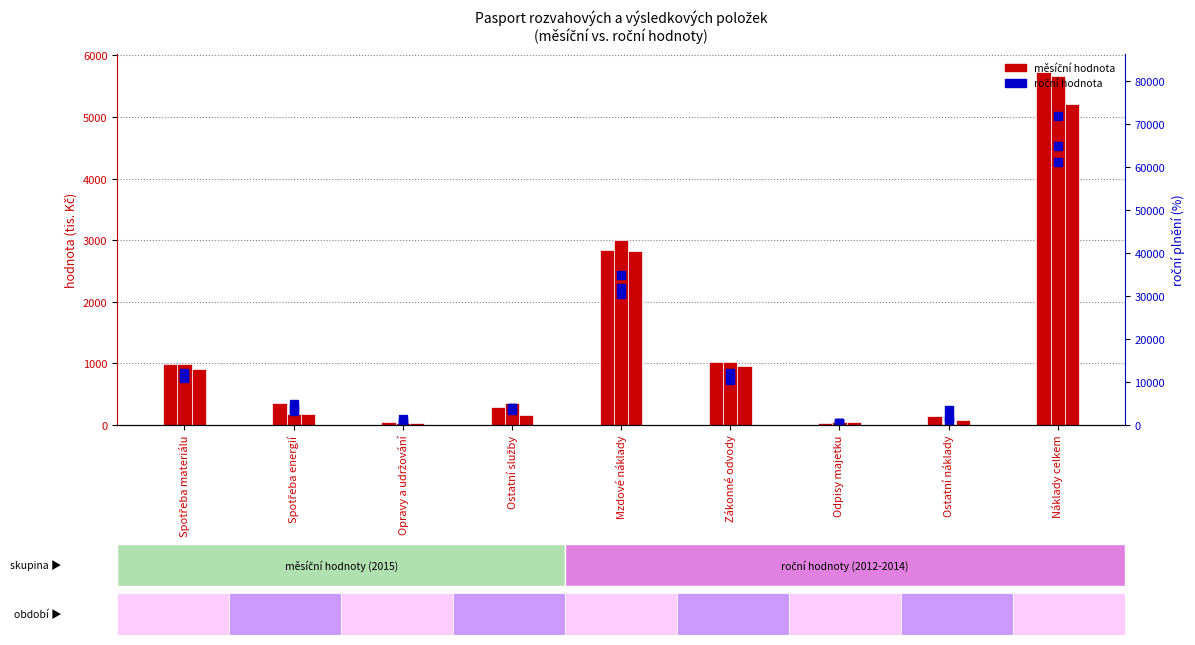

Reading left to right, extract all data points from this chart.

červen: Spotřeba materiálu=993	Spotřeba energií=352	Opravy a udržování=42	Ostatní služby=298	Mzdové náklady=2837	Zákonné odvody=1023	Odpisy majetku=38	Ostatní náklady=154	Náklady celkem=5737
červenec: Spotřeba materiálu=994	Spotřeba energií=180	Opravy a udržování=40	Ostatní služby=359	Mzdové náklady=2996	Zákonné odvody=1031	Odpisy majetku=42	Ostatní náklady=20	Náklady celkem=5662
srpen: Spotřeba materiálu=917	Spotřeba energií=180	Opravy a udržování=32	Ostatní služby=168	Mzdové náklady=2826	Zákonné odvody=966	Odpisy majetku=42	Ostatní náklady=75	Náklady celkem=5206
R.2012: Spotřeba materiálu=11081	Spotřeba energií=3230	Opravy a udržování=298	Ostatní služby=4031	Mzdové náklady=30500	Zákonné odvody=10420	Odpisy majetku=475	Ostatní náklady=1061	Náklady celkem=61096
R.2013: Spotřeba materiálu=11002	Spotřeba energií=4770	Opravy a udržování=733	Ostatní služby=3542	Mzdové náklady=31926	Zákonné odvody=11205	Odpisy majetku=448	Ostatní náklady=1624	Náklady celkem=64802
R.2014: Spotřeba materiálu=12086	Spotřeba energií=3611	Opravy a udržování=1287	Ostatní služby=3965	Mzdové náklady=34798	Zákonné odvody=12181	Odpisy majetku=479	Ostatní náklady=3480	Náklady celkem=71887